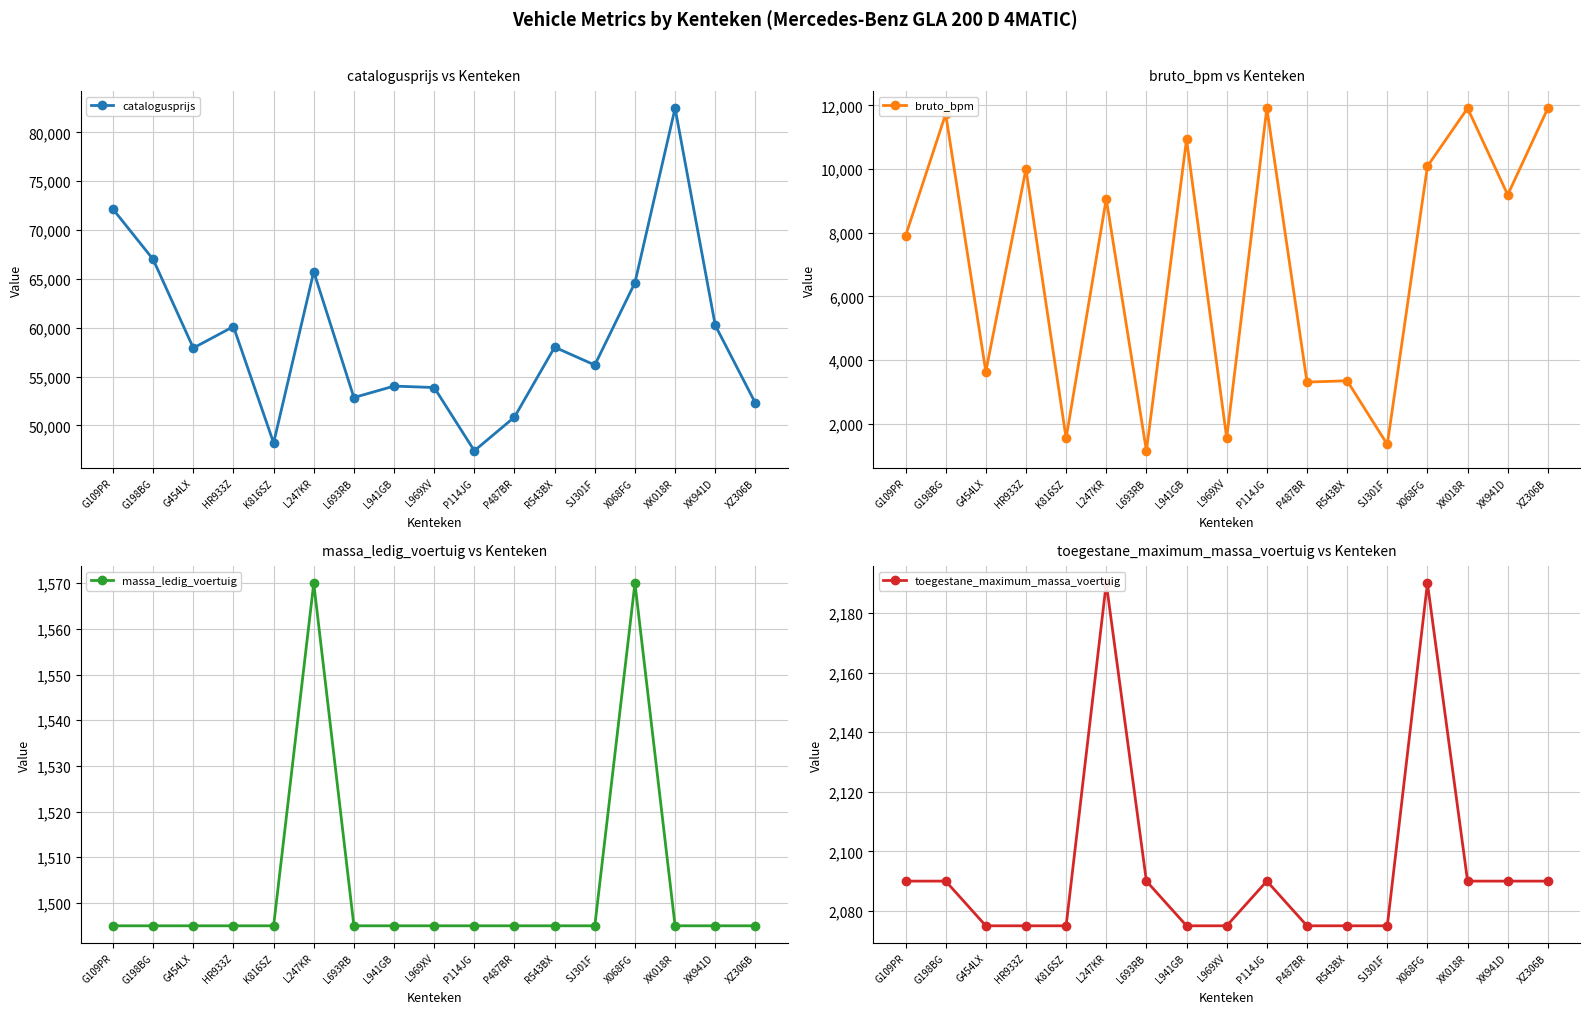

At which category does catalogusprijs reach its first local peak?

HR933Z